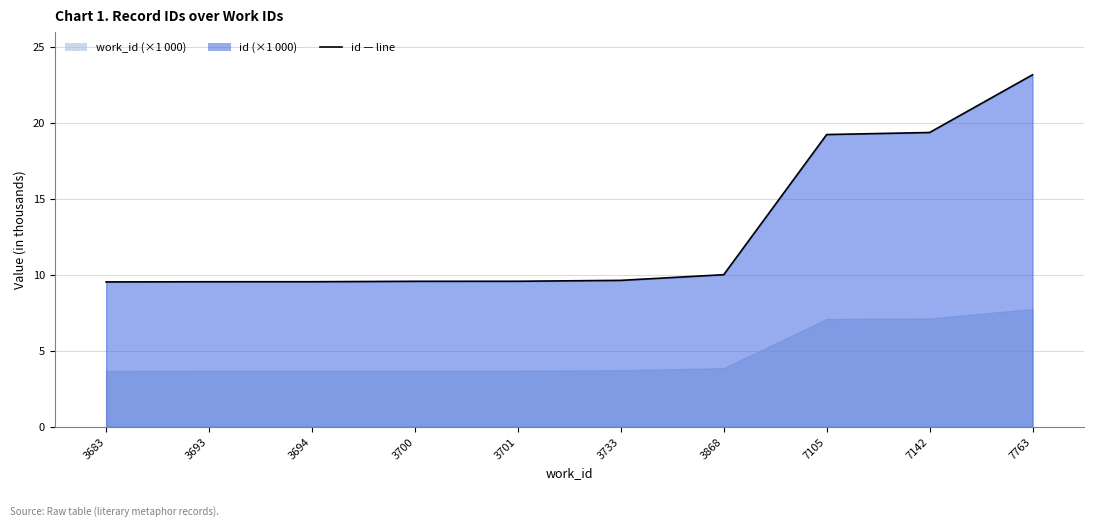

Reading left to right, transcribe all the data shown in this chart.

3683=9.5	3693=9.6	3694=9.6	3700=9.6	3701=9.6	3733=9.7	3868=10.0	7105=19.2	7142=19.4	7763=23.2